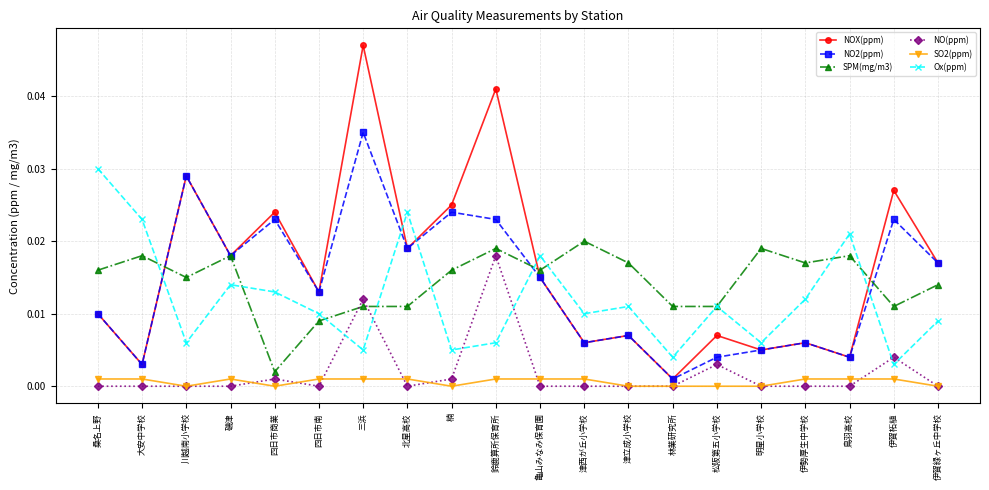

What is the total value across all series at 伊賀柘植?

0.1